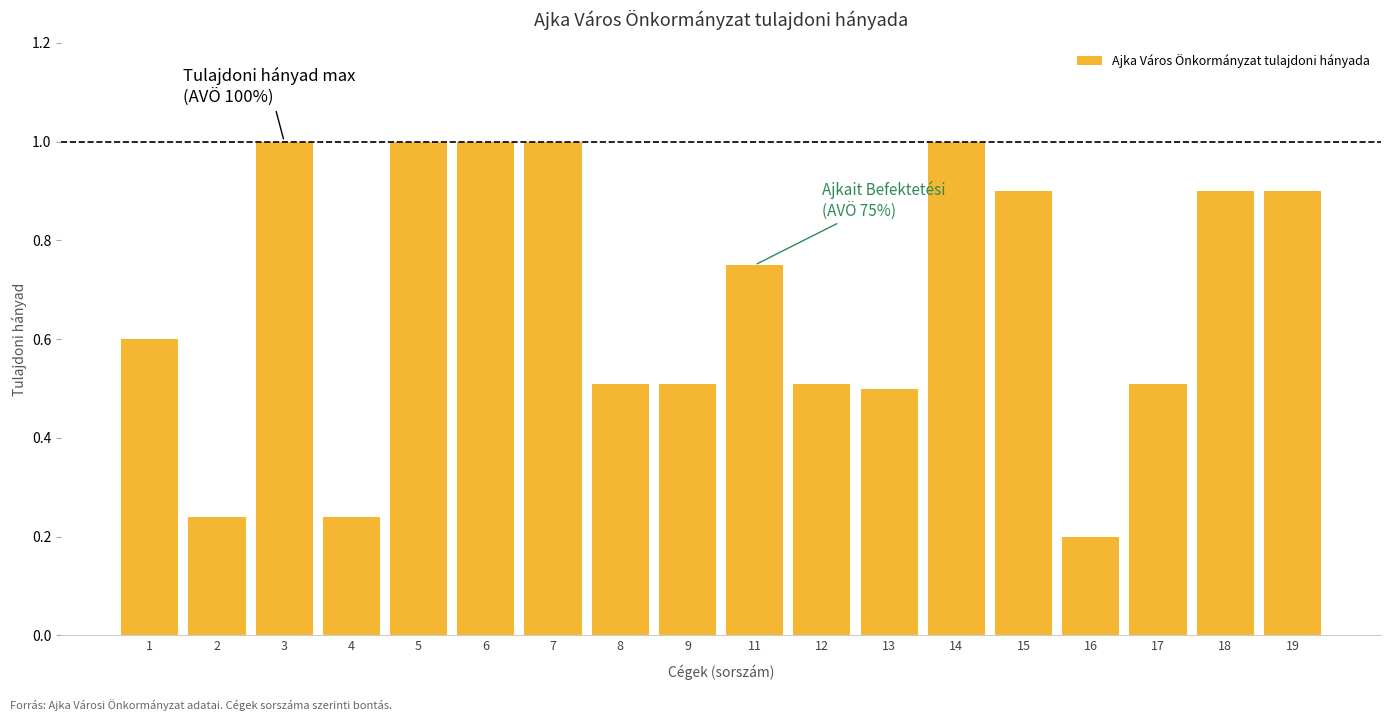

What is the change in value from 4 to 5?

+0.8